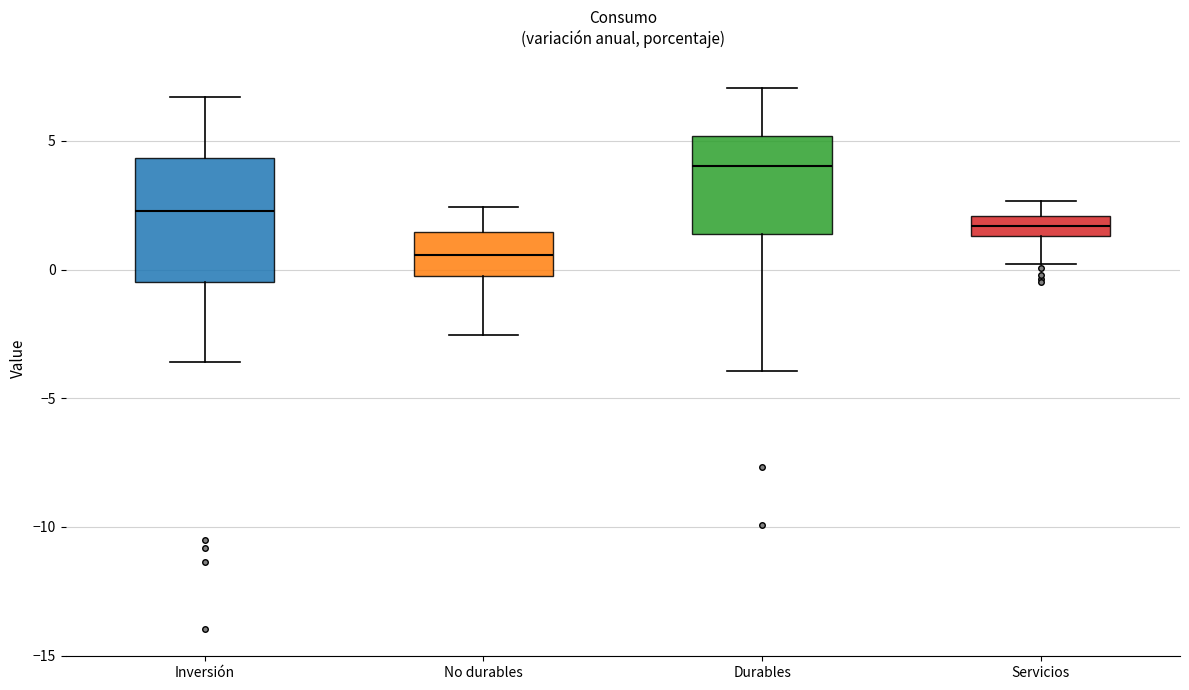

Where does the upper whisker of the box for Inversión end on the y-axis? The values are not printed on the chart, so give them approximately, as read against the axis.

6.5